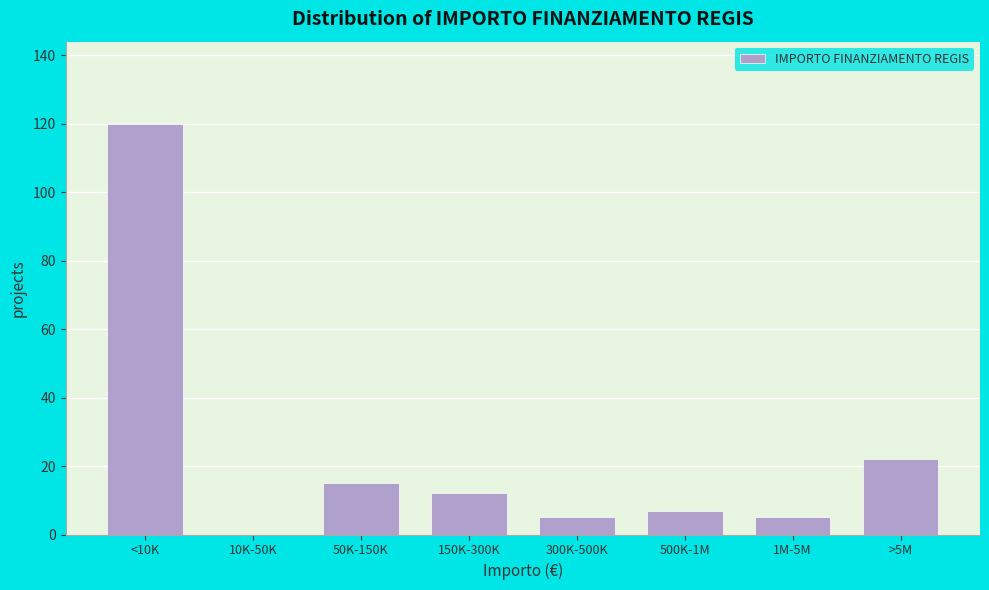

Reading right to left, transcribe all the data shown in this chart.

>5M=22	1M-5M=5	500K-1M=7	300K-500K=5	150K-300K=12	50K-150K=15	10K-50K=0	<10K=120